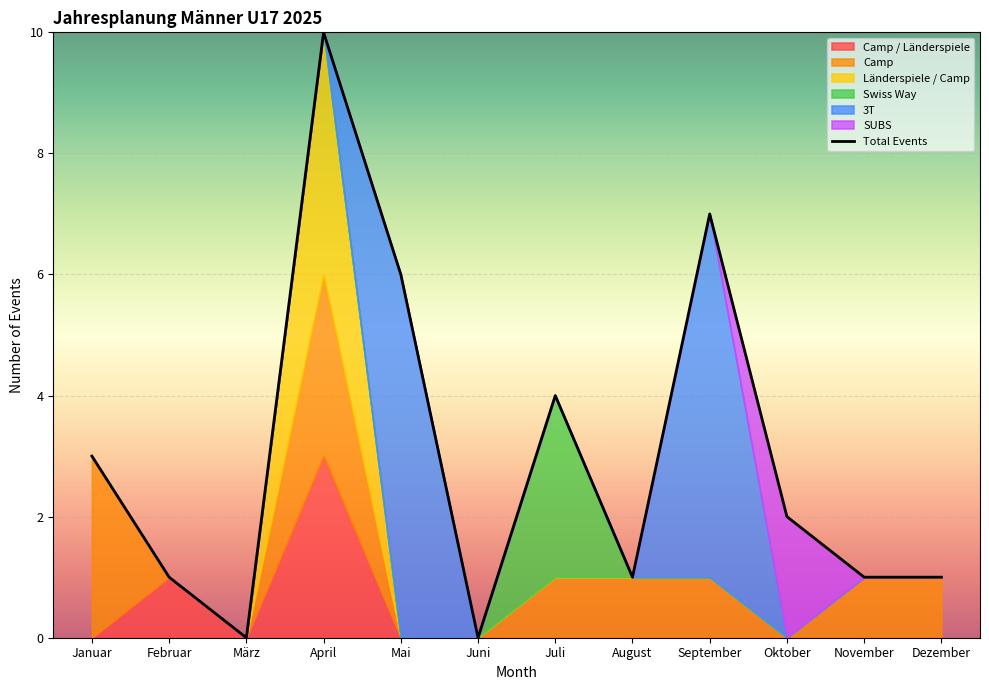

True or false: Mai and Juni intersect in this chart.

False